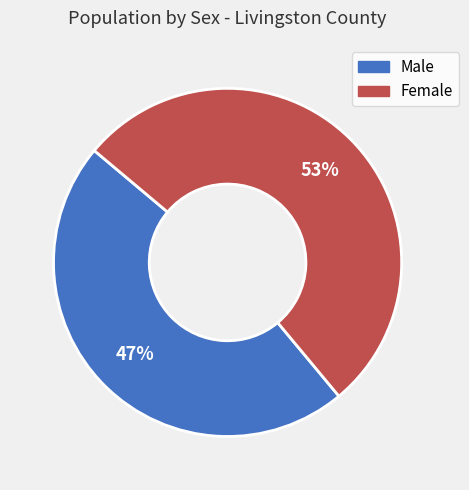

Which category has the biggest portion of the pie?

Female